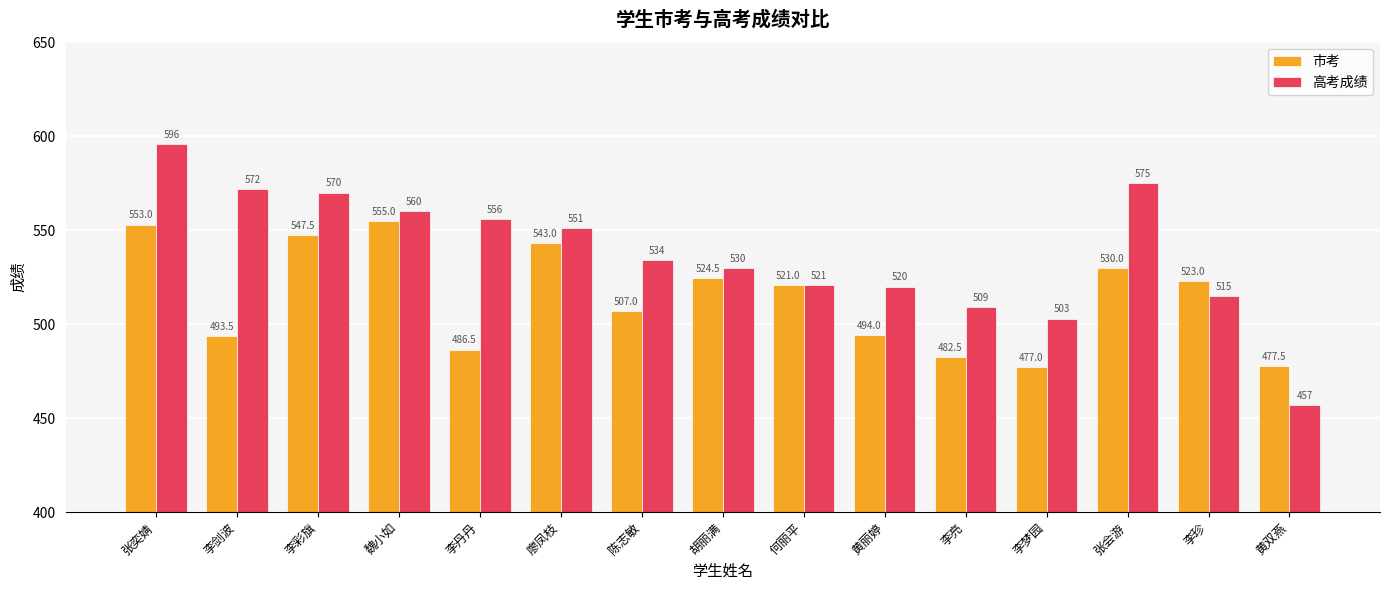

What is the sum of all 市考 values?

7715.0